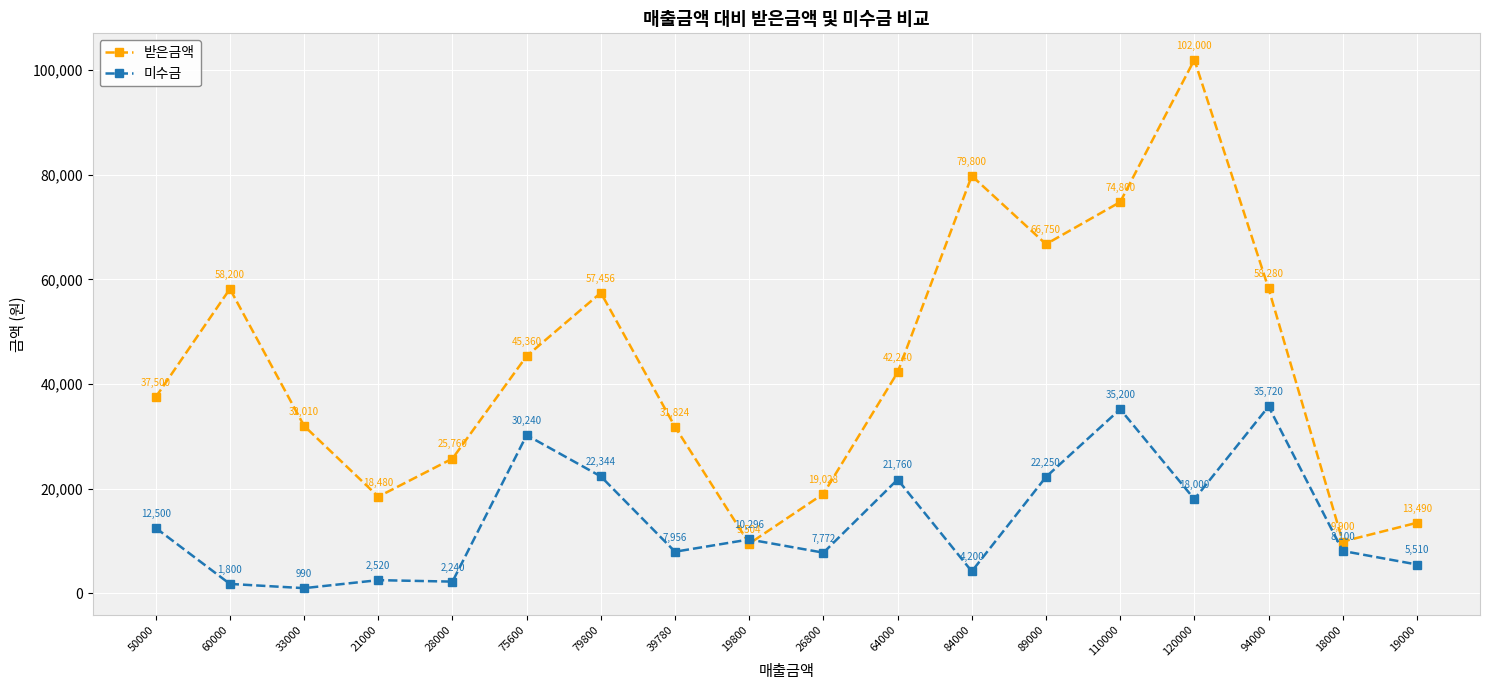

What is the spread (max minus min) of values at 50000?

25000